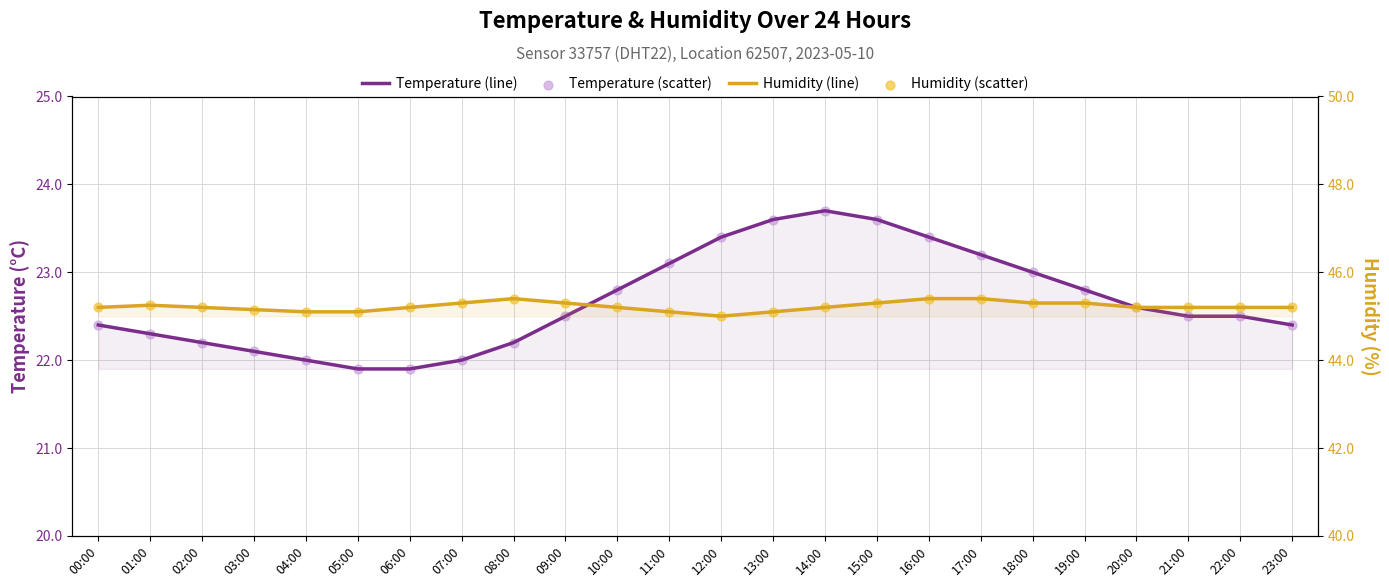

What are all the series names shown in the legend?

Temperature, Temperature scatter, Humidity, Humidity scatter